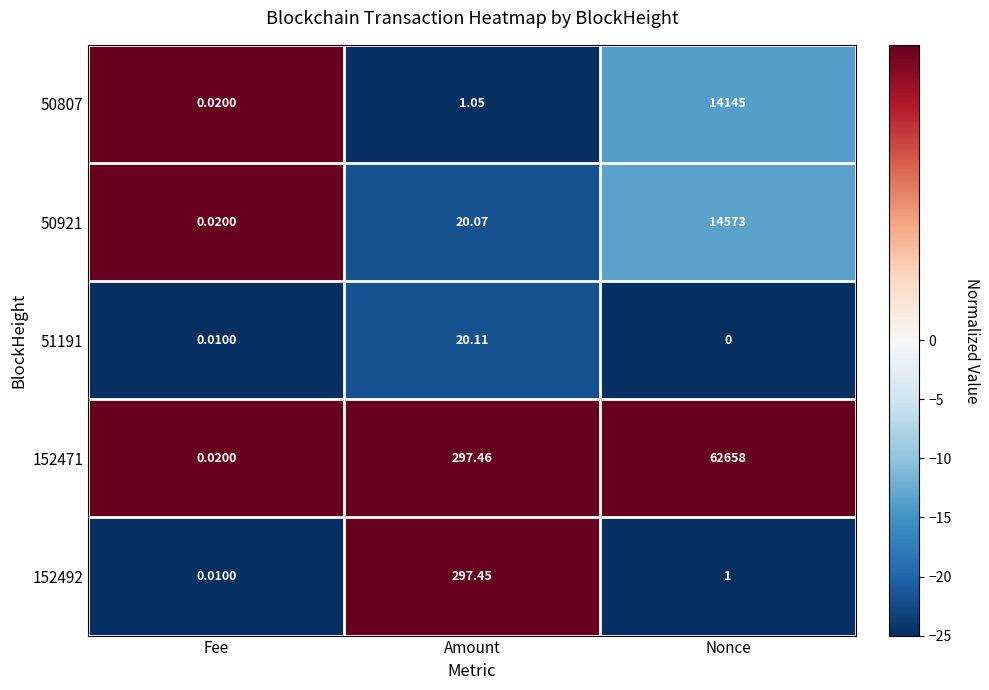

At which category is the sum across all series the highest?

Nonce